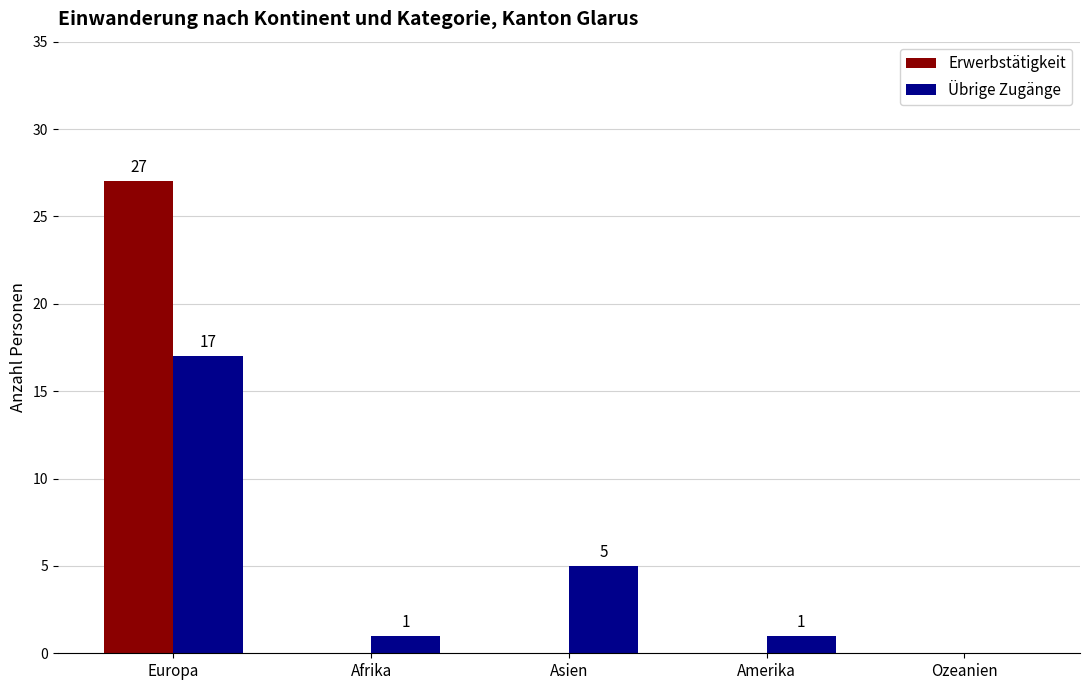

Which series changed the most between Asien and Ozeanien?

Übrige Zugänge